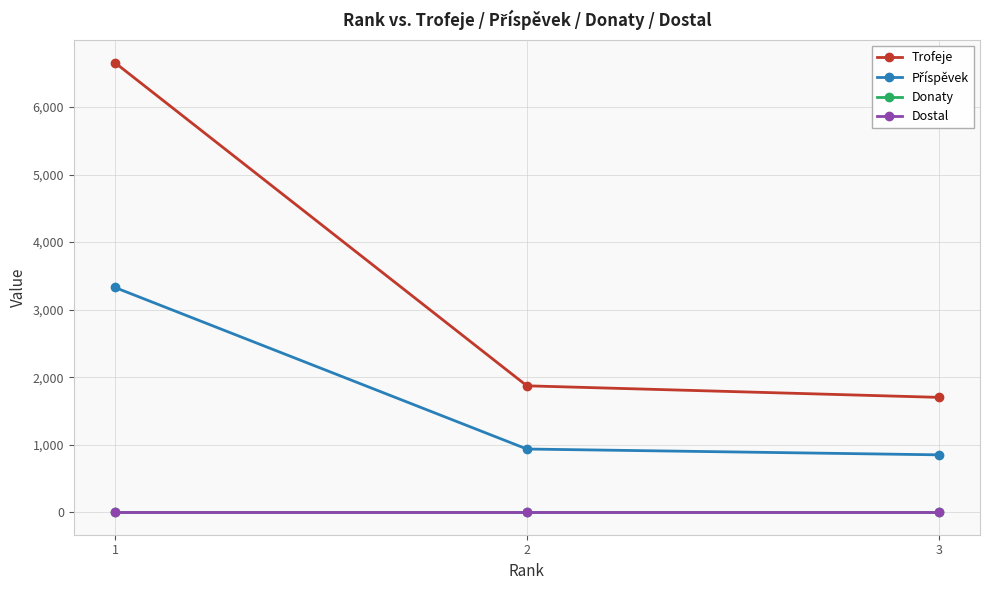

Does the chart have visible grid lines?

Yes